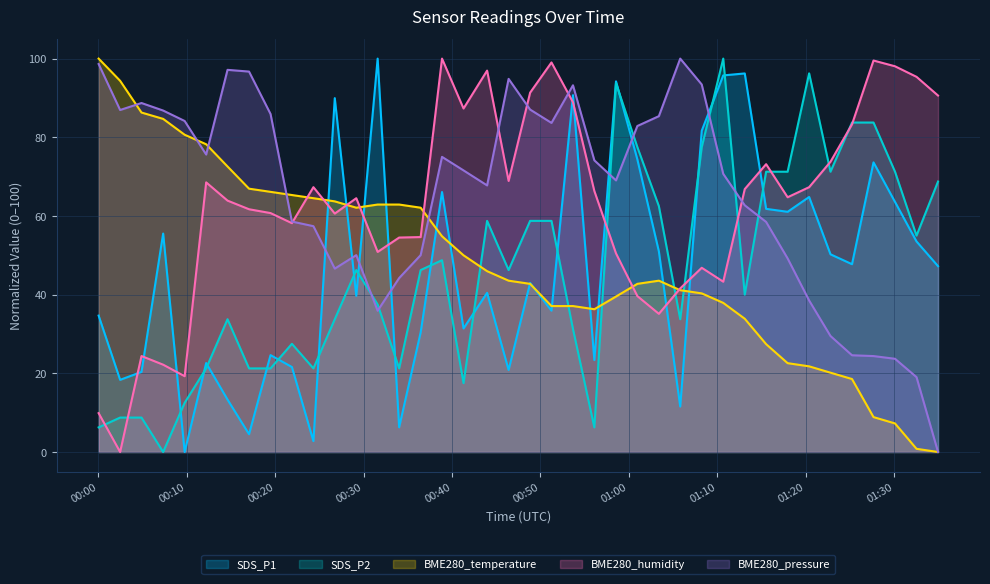

Which series has the largest range (max minus min)?

SDS_P1